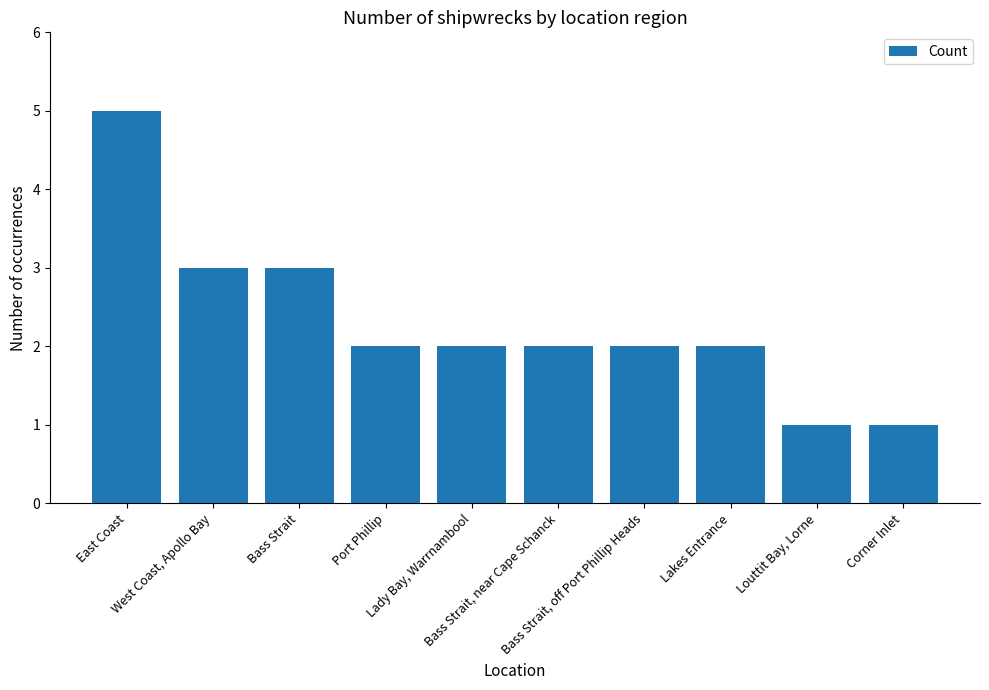

True or false: the data shows 3 at West Coast, Apollo Bay.

True